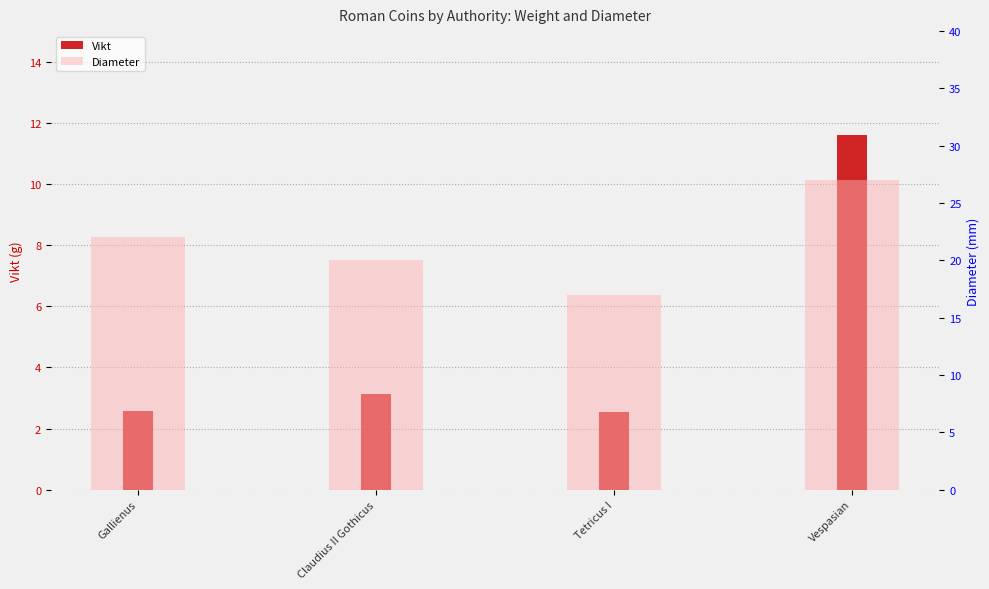

True or false: Diameter has a value of 12.3 at Claudius II Gothicus.

False